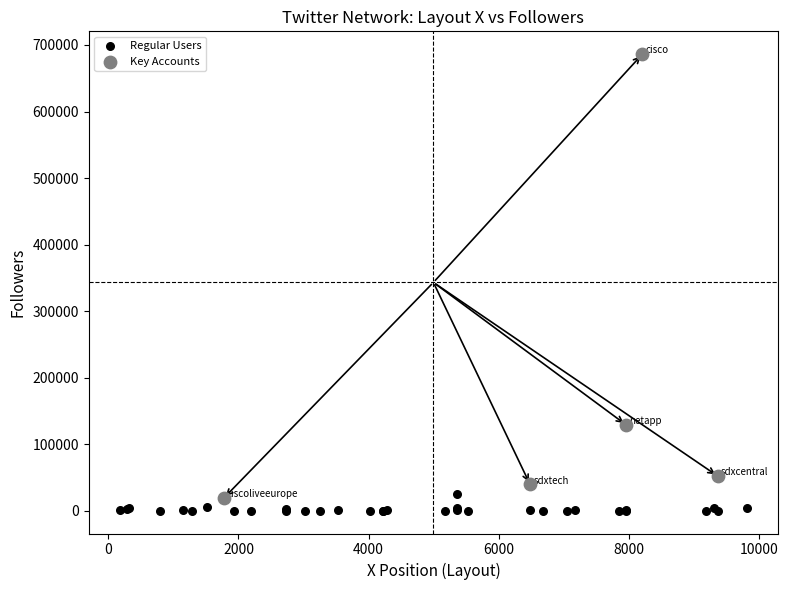

Which series reaches the maximum Y coordinate?

Key Accounts